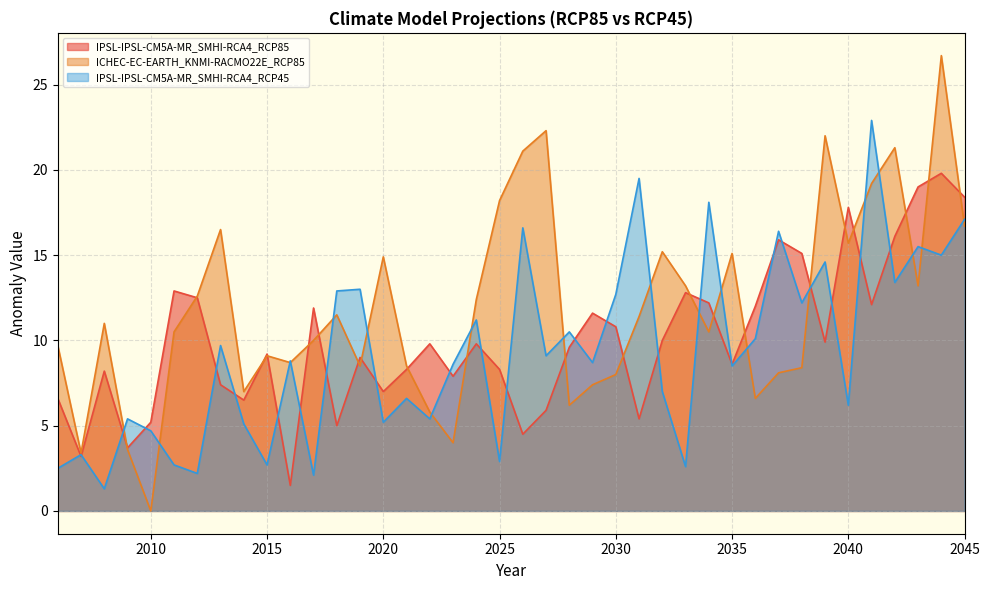

Reading left to right, what are all the values shown in this chart?

IPSL-IPSL-CM5A-MR_SMHI-RCA4_RCP85: 2006=6.6	2007=3.2	2008=8.2	2009=3.7	2010=5.2	2011=12.9	2012=12.5	2013=7.4	2014=6.5	2015=9.2	2016=1.5	2017=11.9	2018=5.0	2019=9.0	2020=7.0	2021=8.3	2022=9.8	2023=7.9	2024=9.8	2025=8.3	2026=4.5	2027=5.9	2028=9.6	2029=11.6	2030=10.8	2031=5.4	2032=10.0	2033=12.8	2034=12.2	2035=8.6	2036=12.0	2037=15.9	2038=15.1	2039=9.9	2040=17.8	2041=12.1	2042=16.1	2043=19.0	2044=19.8	2045=18.4
ICHEC-EC-EARTH_KNMI-RACMO22E_RCP85: 2006=9.7	2007=3.4	2008=11.0	2009=3.6	2010=0.0	2011=10.5	2012=12.6	2013=16.5	2014=7.0	2015=9.1	2016=8.7	2017=10.0	2018=11.5	2019=8.5	2020=14.9	2021=8.5	2022=5.8	2023=4.0	2024=12.4	2025=18.2	2026=21.1	2027=22.3	2028=6.2	2029=7.4	2030=8.0	2031=11.4	2032=15.2	2033=13.2	2034=10.5	2035=15.1	2036=6.6	2037=8.1	2038=8.4	2039=22.0	2040=15.7	2041=19.2	2042=21.3	2043=13.2	2044=26.7	2045=16.7
IPSL-IPSL-CM5A-MR_SMHI-RCA4_RCP45: 2006=2.5	2007=3.3	2008=1.3	2009=5.4	2010=4.7	2011=2.7	2012=2.2	2013=9.7	2014=5.1	2015=2.7	2016=8.8	2017=2.1	2018=12.9	2019=13.0	2020=5.2	2021=6.6	2022=5.4	2023=8.6	2024=11.2	2025=2.9	2026=16.6	2027=9.1	2028=10.5	2029=8.7	2030=12.7	2031=19.5	2032=7.0	2033=2.6	2034=18.1	2035=8.5	2036=10.1	2037=16.4	2038=12.2	2039=14.6	2040=6.2	2041=22.9	2042=13.4	2043=15.5	2044=15.0	2045=17.1